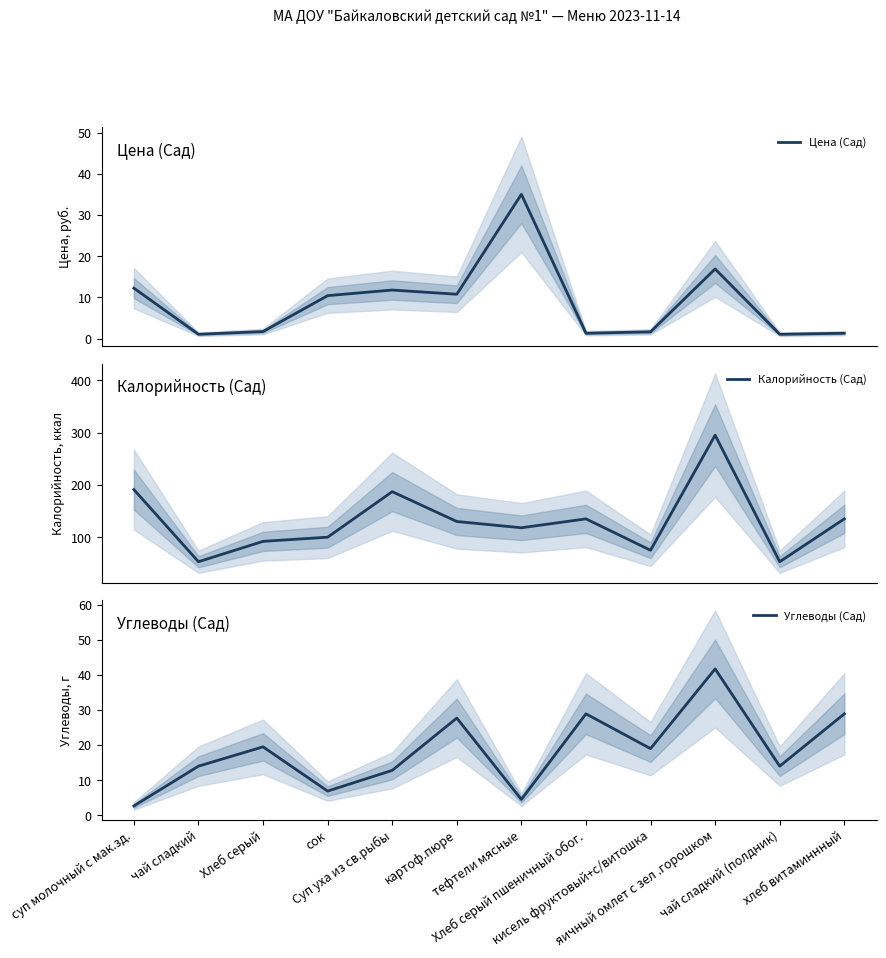

Where does the Калорийность (Сад) series first go above 130?

суп молочный с мак.зд.